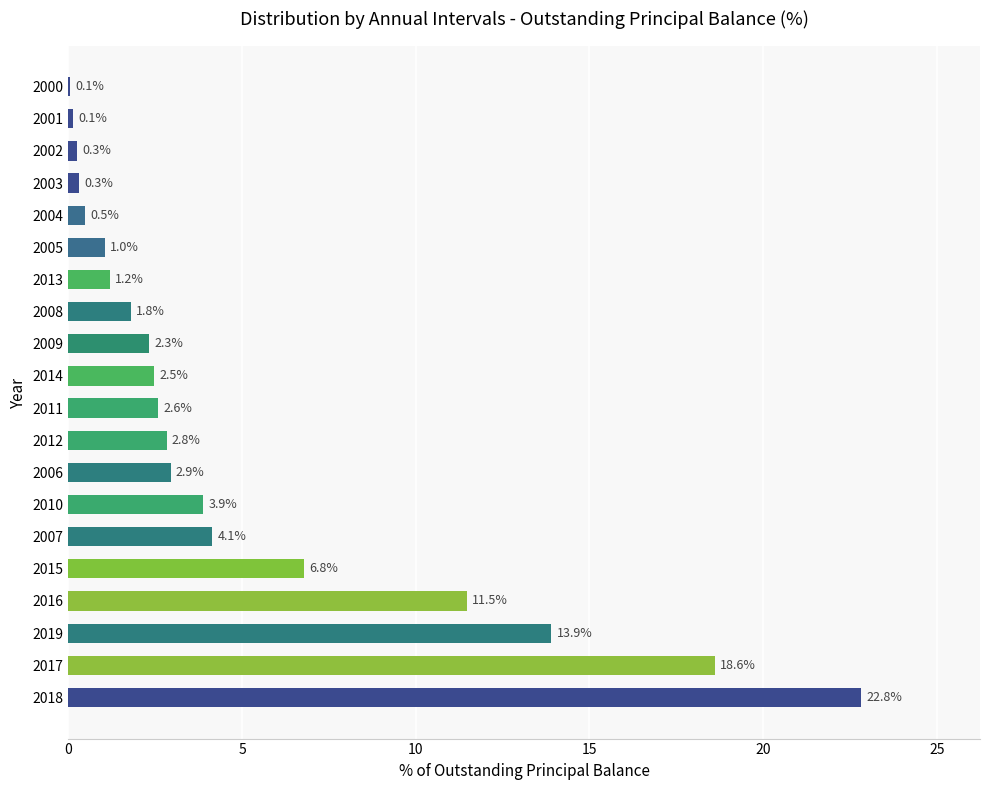

Which category has the highest value across all series?

2018